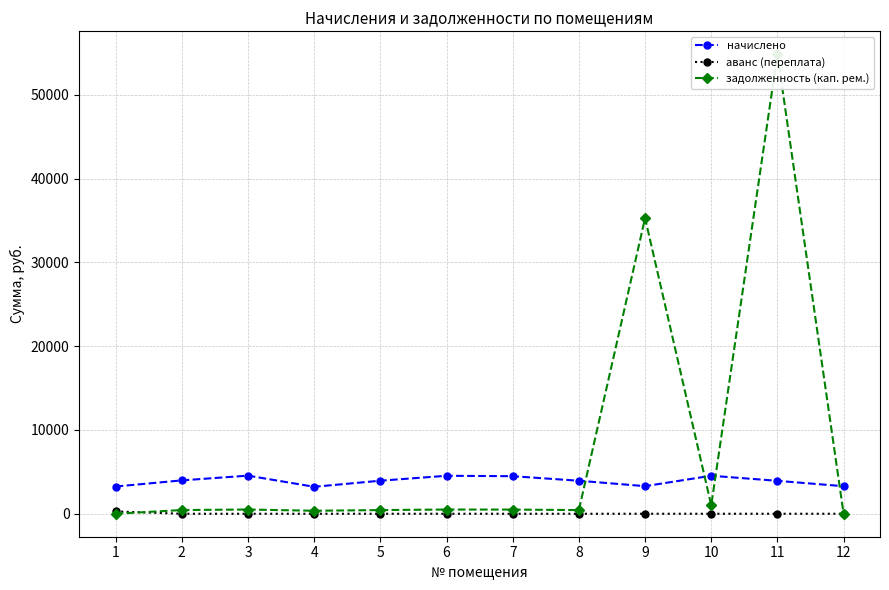

At which category is the sum across all series the highest?

11